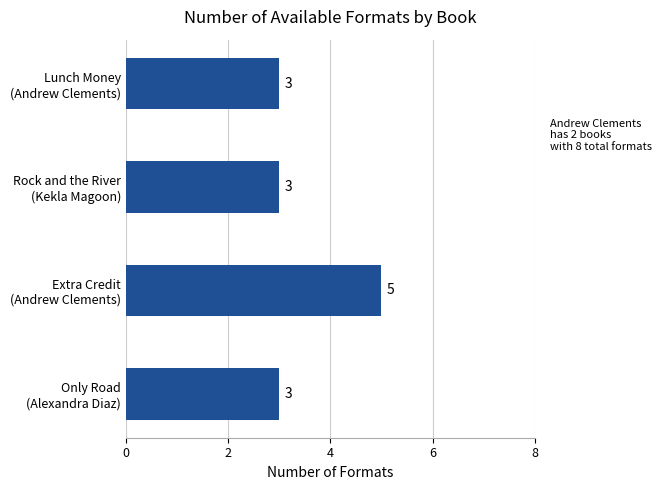

What is the greatest value displayed?

5